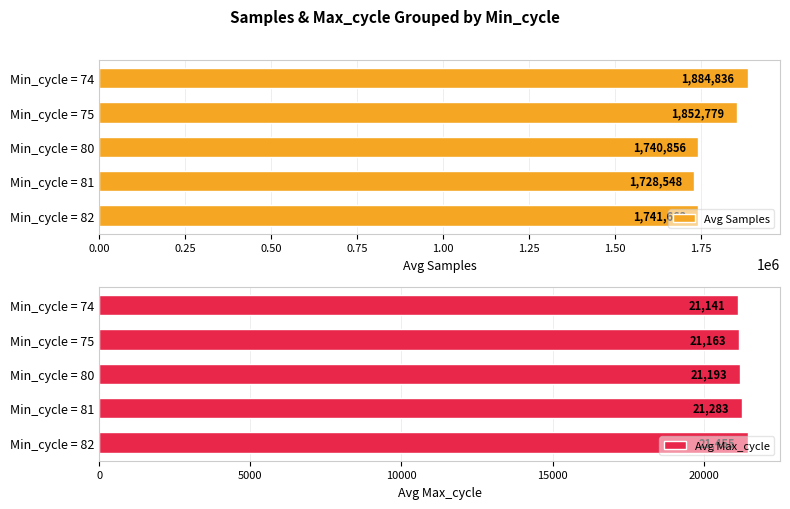

List the labels in order of Avg Max_cycle value, smallest first.

Min_cycle = 74, Min_cycle = 75, Min_cycle = 80, Min_cycle = 81, Min_cycle = 82